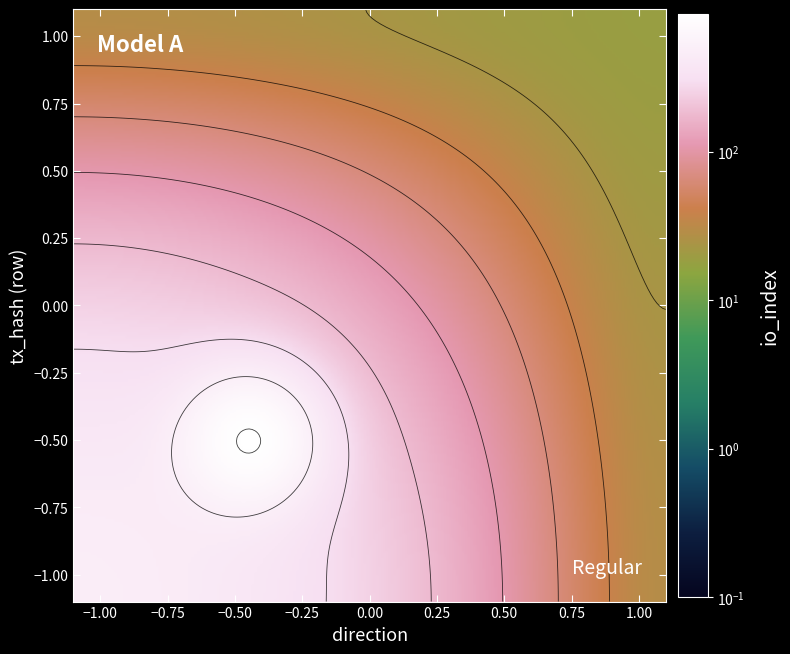

Which has a higher value, io_index or direction?

io_index